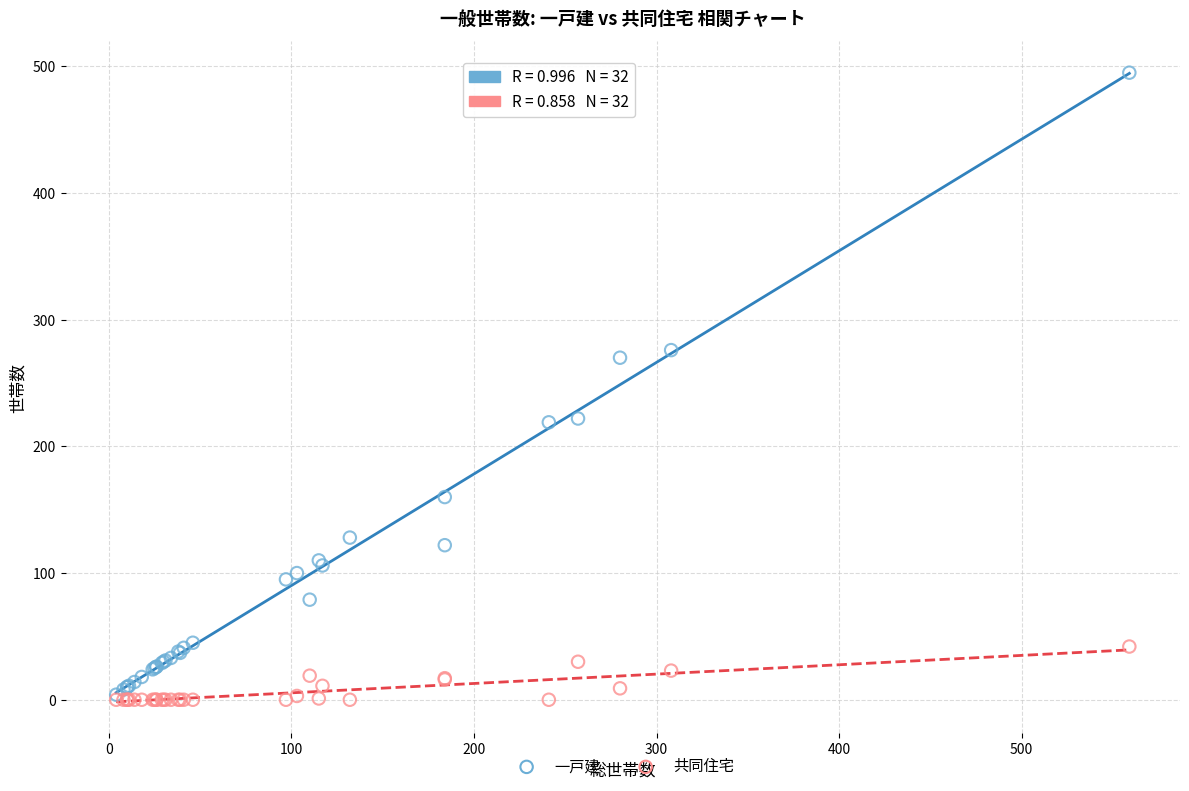

In the 一戸建 series, what Y value is closest to 249?

270